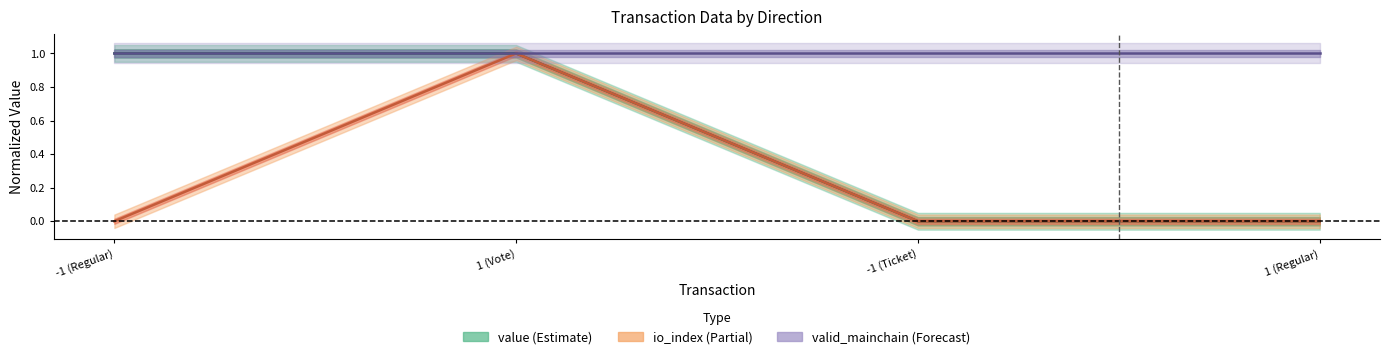

The value of io_index (line) at -1 (Ticket) is 0.0. True or false?

True